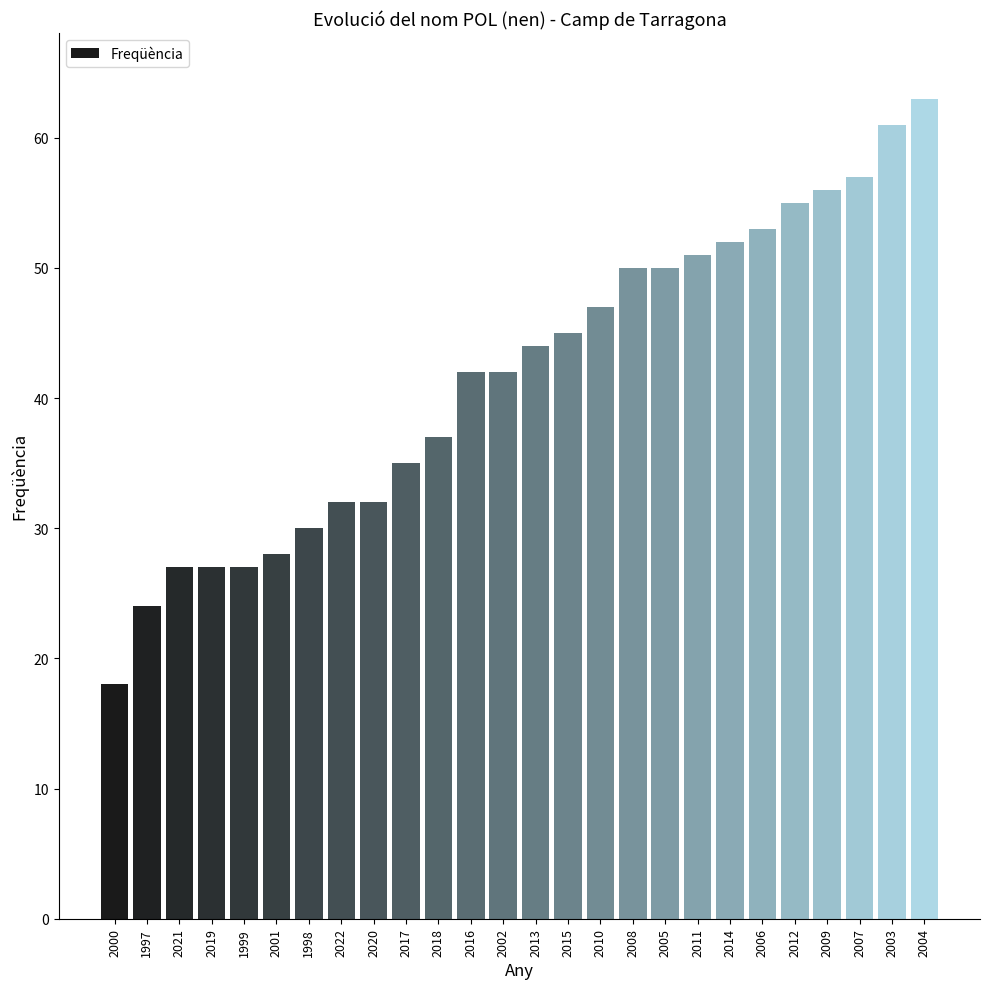

What is the value of the 12th bar from the left?

42